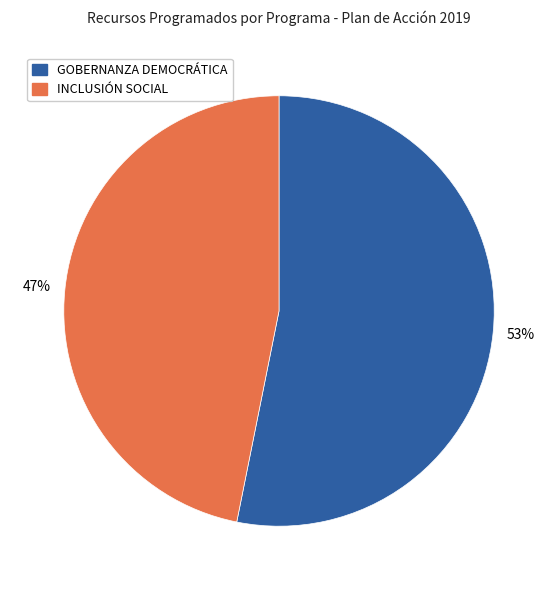

To the nearest percent, what is the difference between the largest and smallest slice percentages?

6%